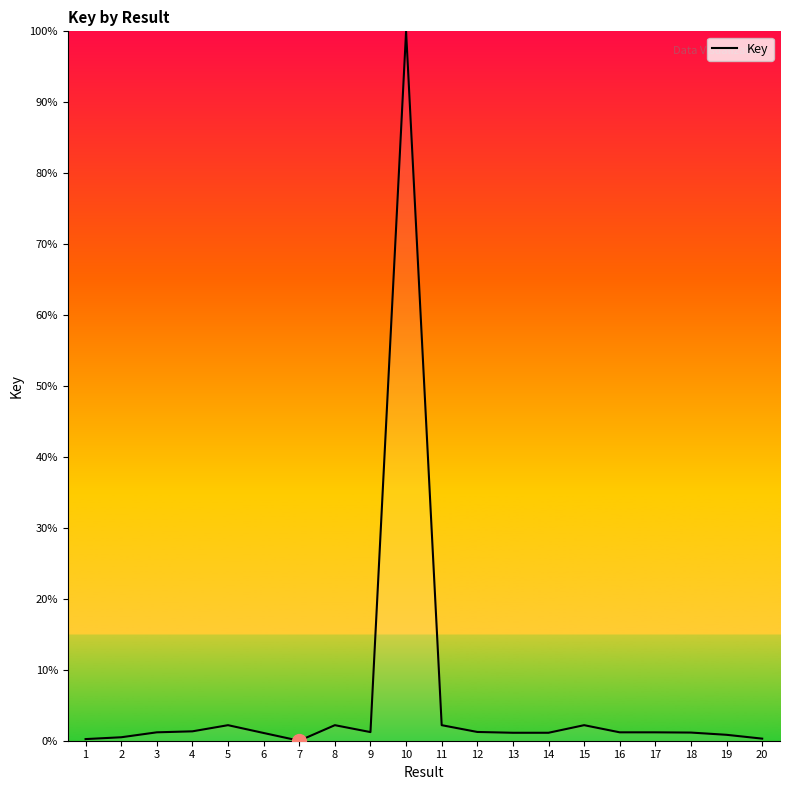

True or false: there are more than 2 points higher than both neighbors.

True